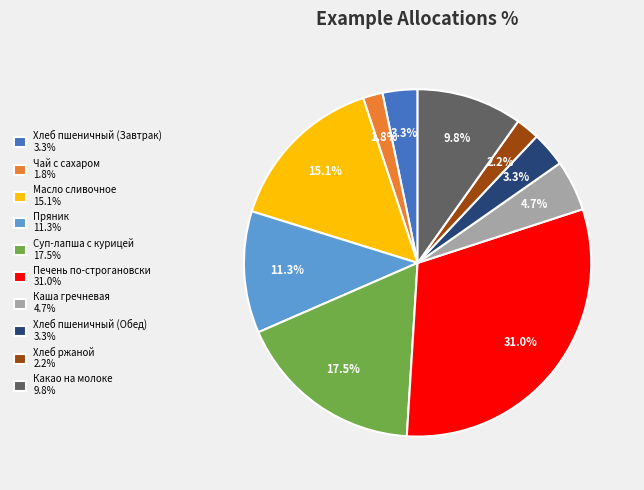

To the nearest percent, what is the combined percentage of Печень по-строгановски and Суп-лапша с курицей?

48%